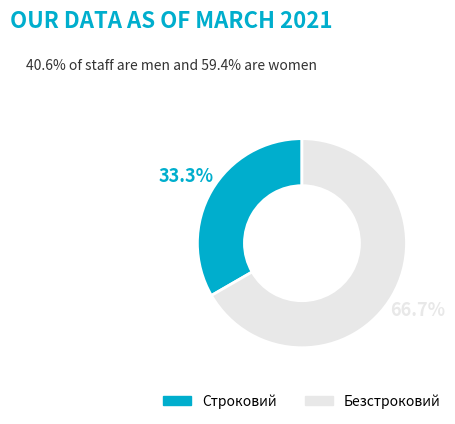

What is the ratio of the value at Строковий to the value at Безстроковий?

0.5